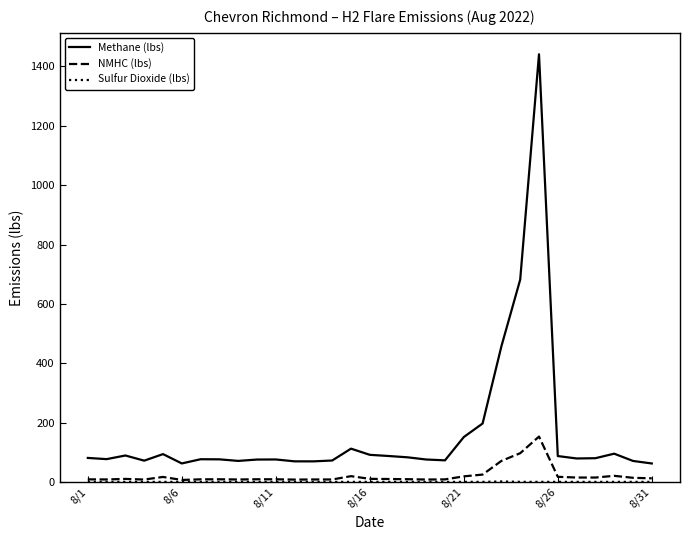

Which series has the widest spread of values?

Methane (lbs)